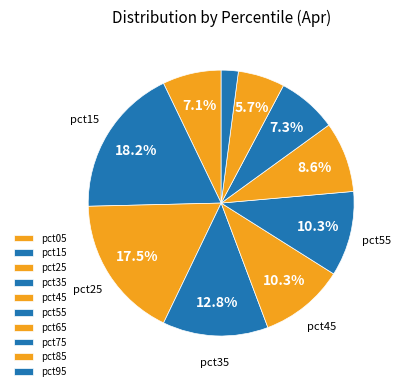

How many segments does this pie chart have?

10